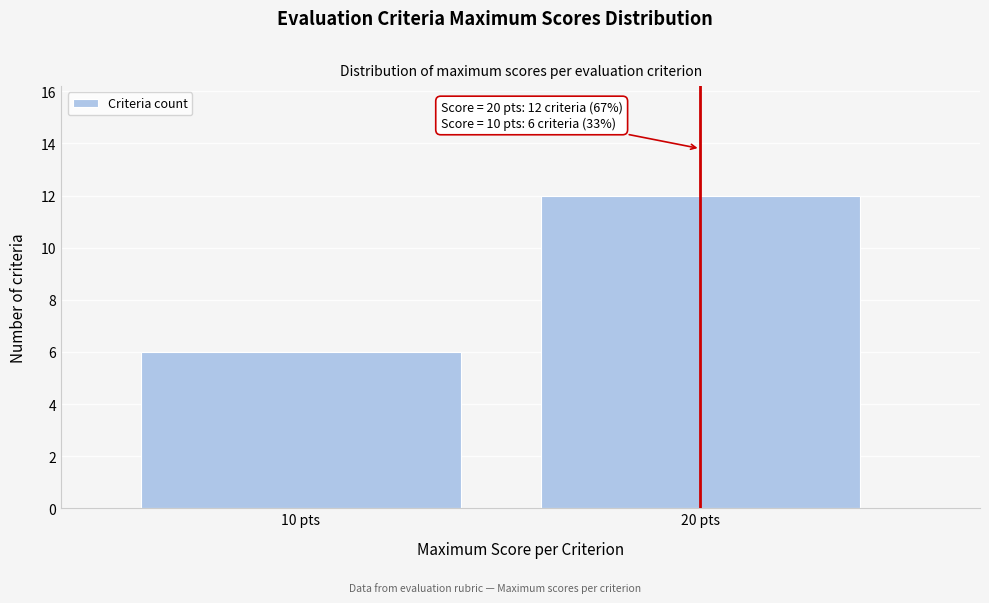

Reading right to left, what are all the values shown in this chart?

20 pts=12	10 pts=6